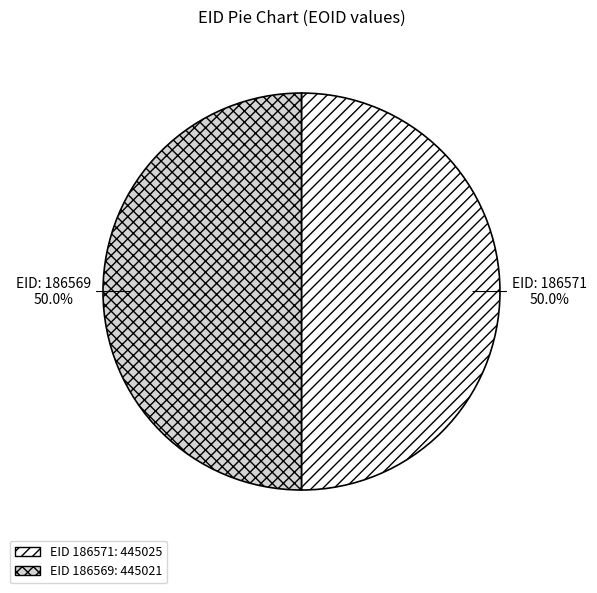

Count the number of slices in the pie.

2